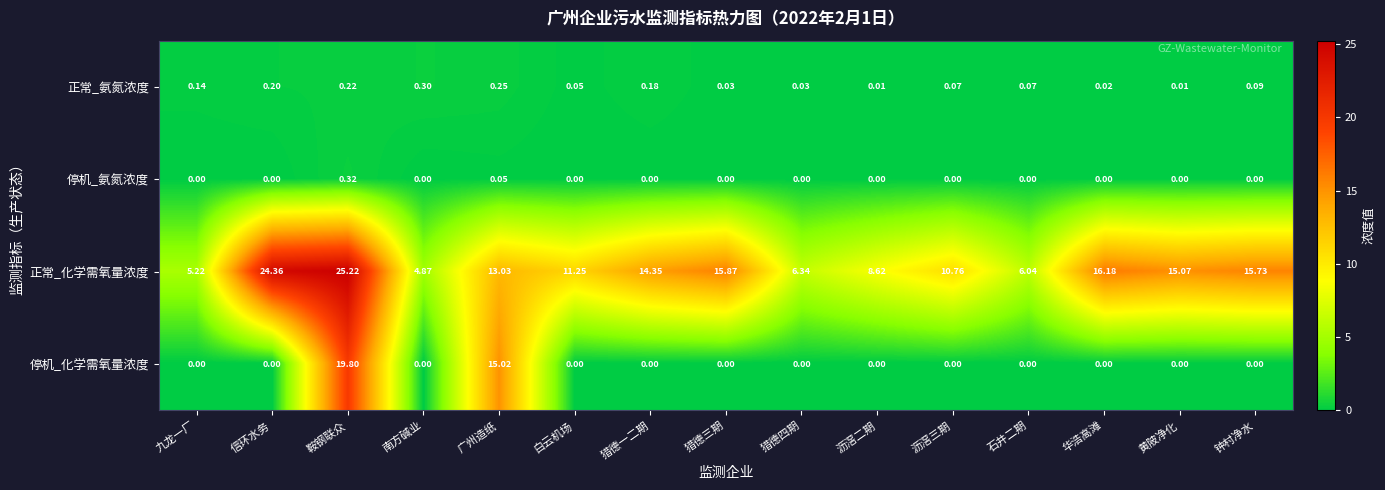

Which category has the highest value in the 停机_氨氮浓度 series?

鞍钢联众